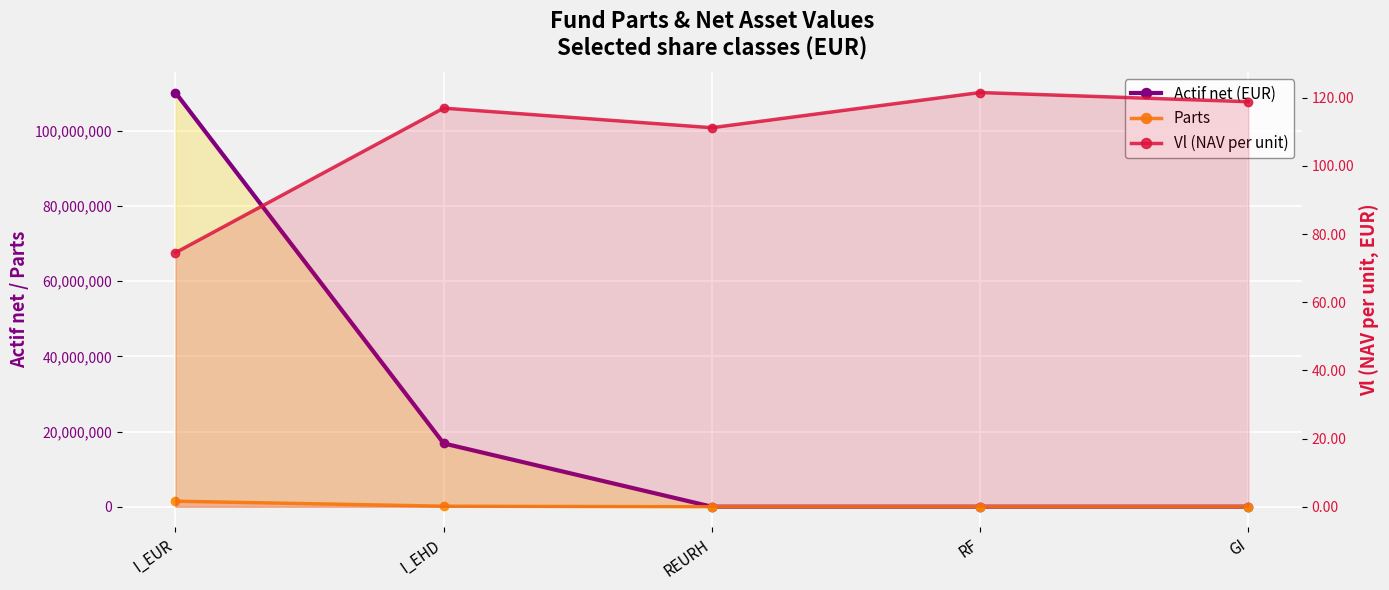

True or false: Vl (NAV per unit) and Actif net (EUR) intersect in this chart.

False